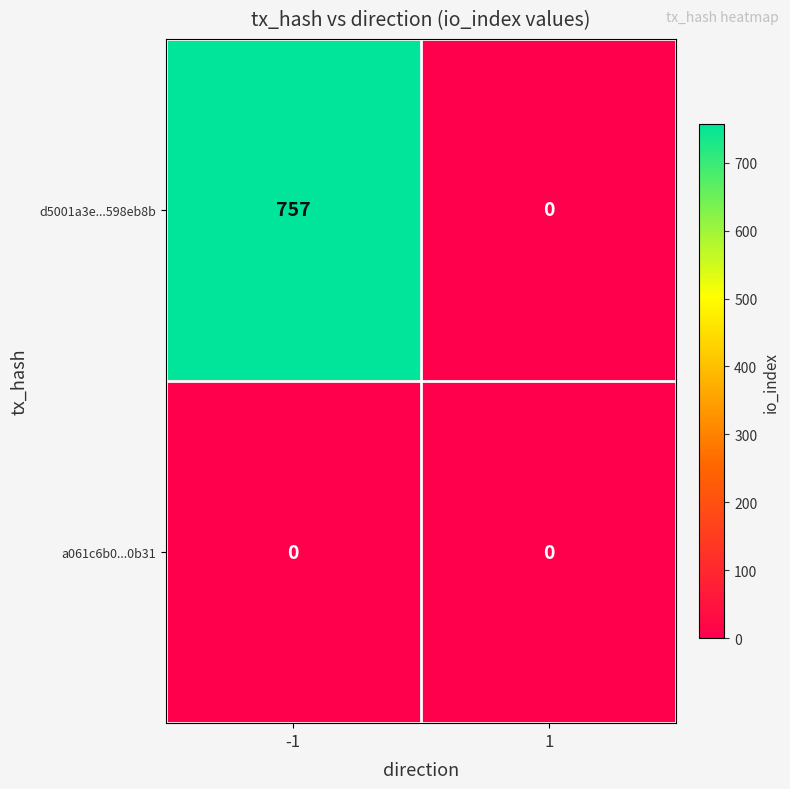

Rank the series by their average value, from lowest to highest.

a061c6b0...0b31, d5001a3e...598eb8b